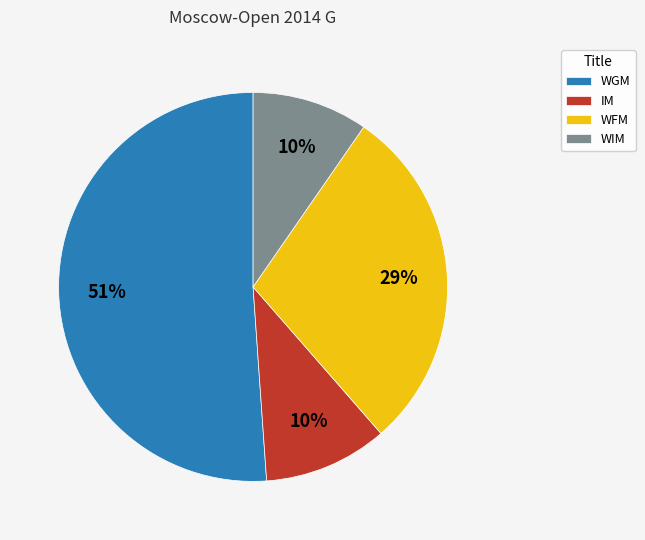

Between WGM and IM, which is larger?

WGM